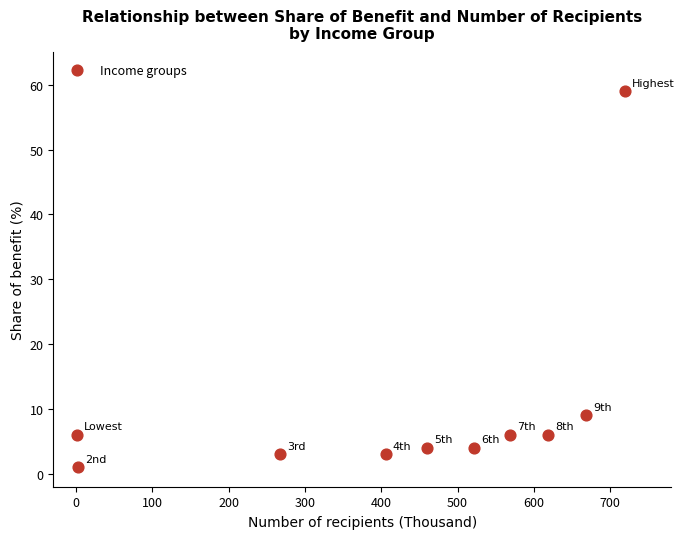

What is the average X value?

424